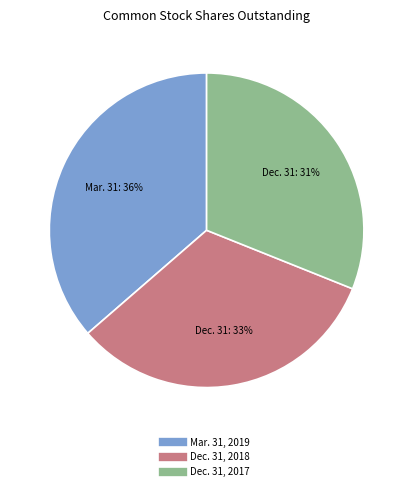

Does Mar. 31, 2019 represent more than half of the total?

No